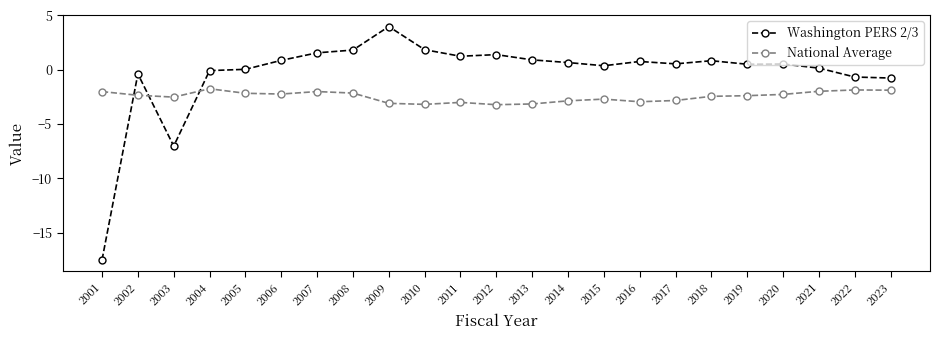

What is the difference between the highest and lowest values at 2016?

3.7